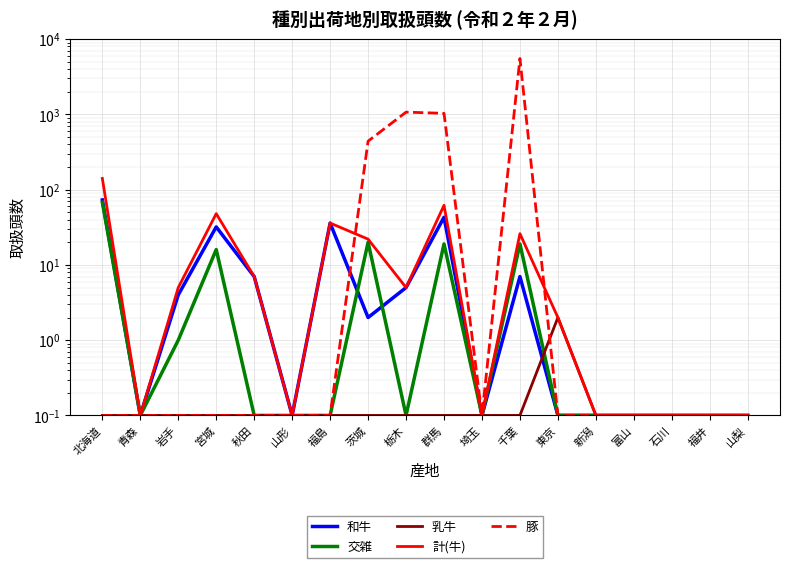

What is the difference between the second highest and second lowest values in the 計(牛) series?

61.9